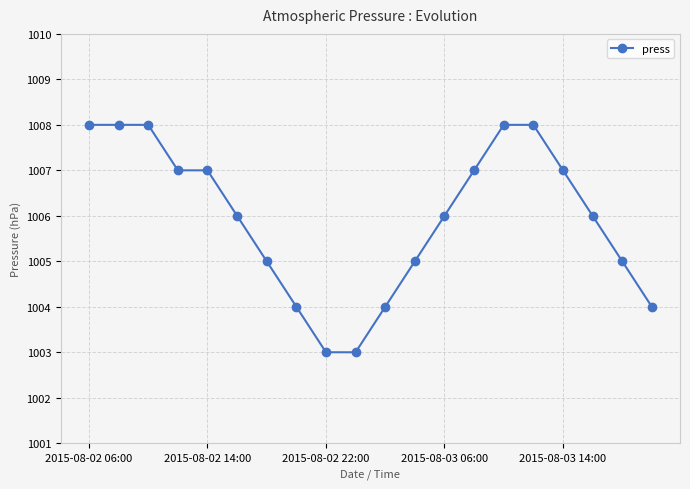

What is the smallest value displayed?

1003